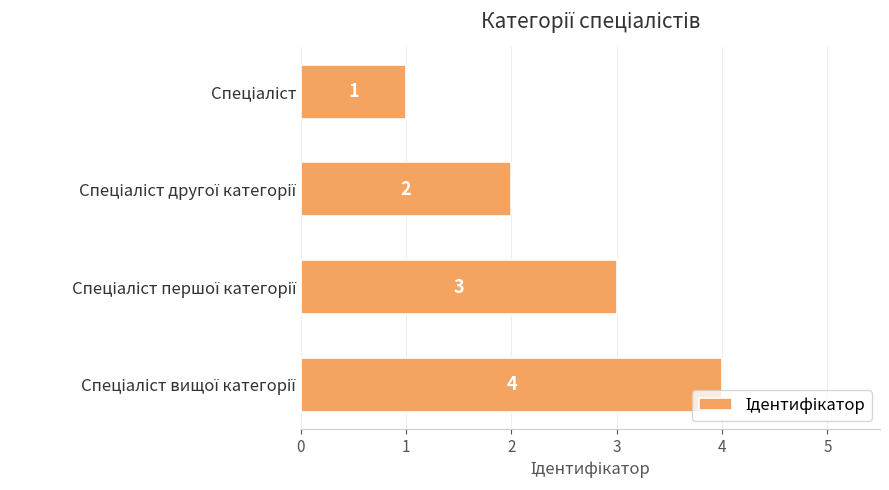

What is the greatest value displayed?

4